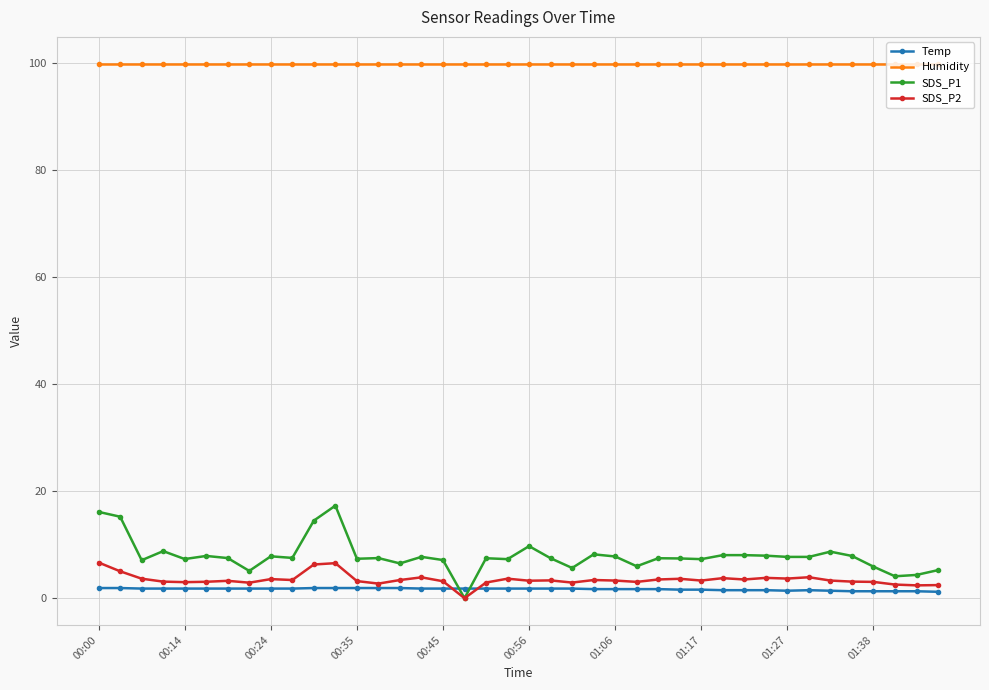

What is the value of the SDS_P1 point at the 1st from the left?

16.1